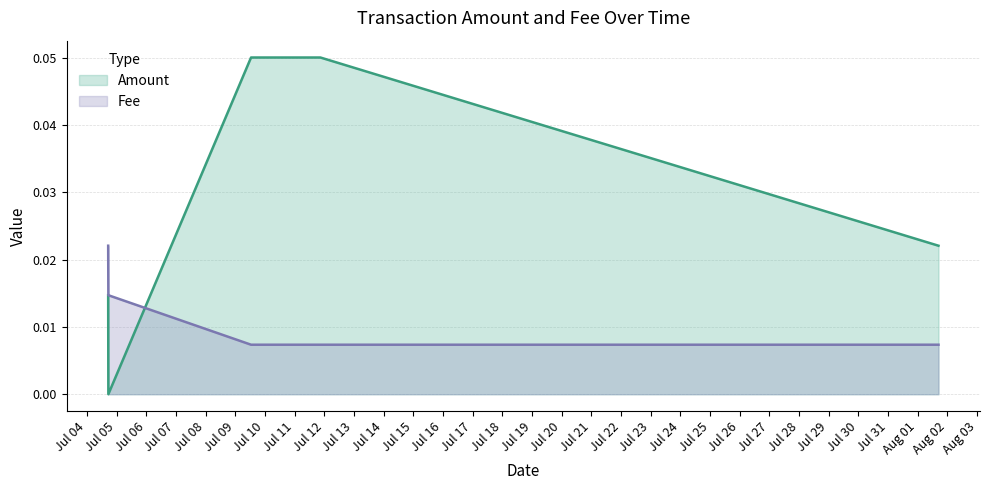

The value of Fee at 2021-08-01 16:43:23 is 0.0. True or false?

False